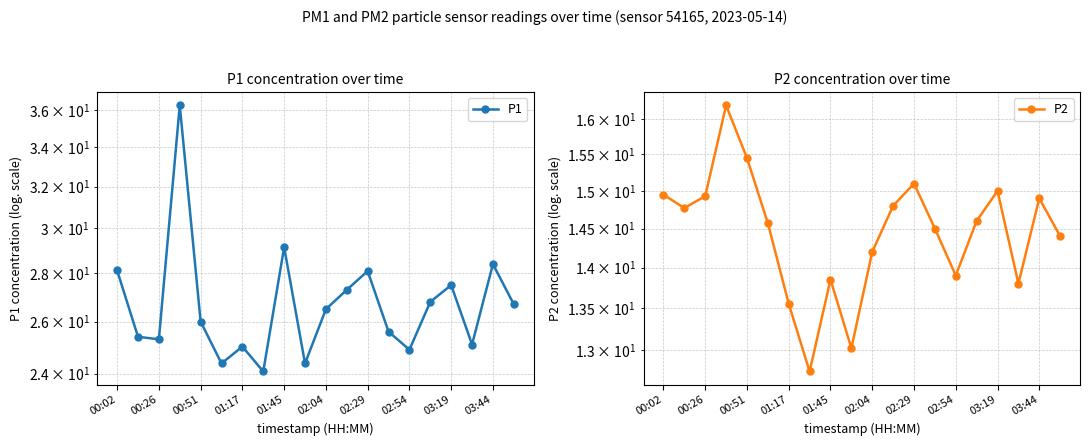

The value of P2 at 17 is 5.8. True or false?

False